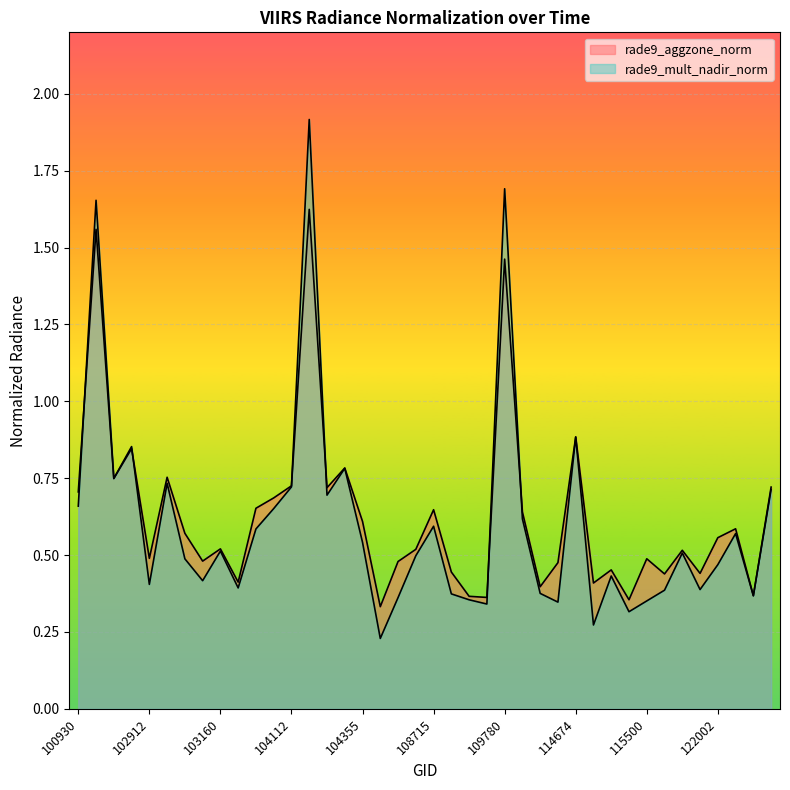

Which series changed the most between 103040 and 122525?

rade9_mult_nadir_norm